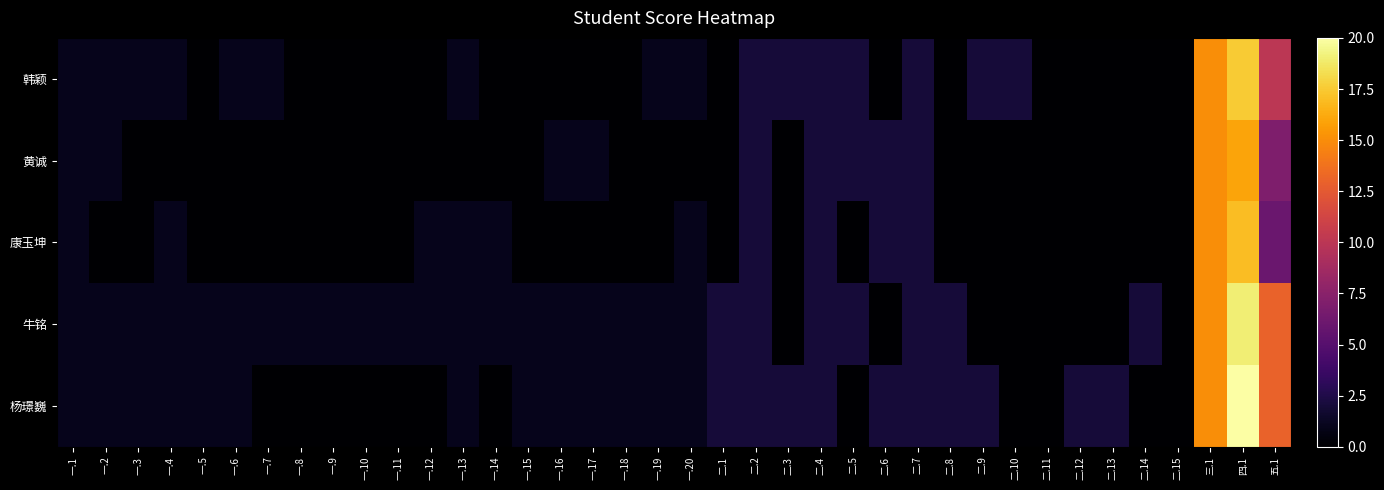

Between 二.4 and 二.15, which is larger?

二.4